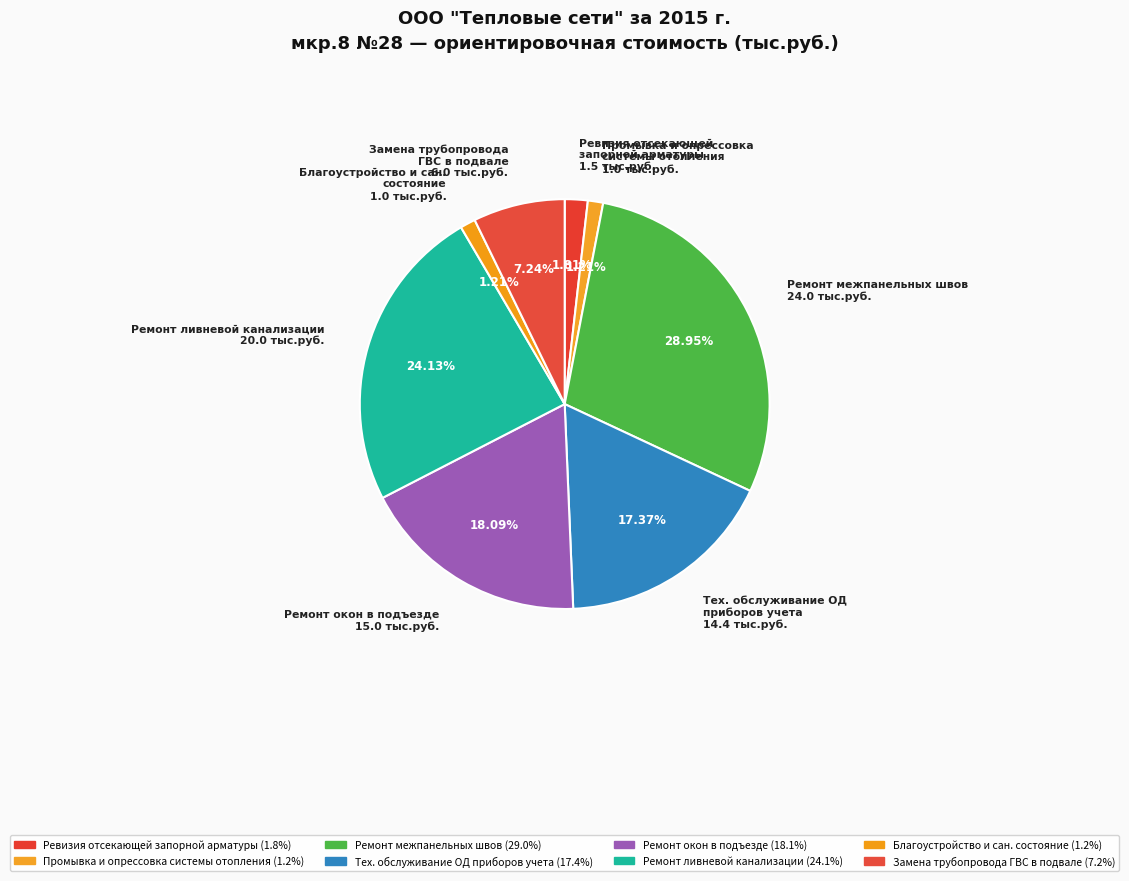

Which slice is the smallest?

Промывка и опрессовка
системы отопления